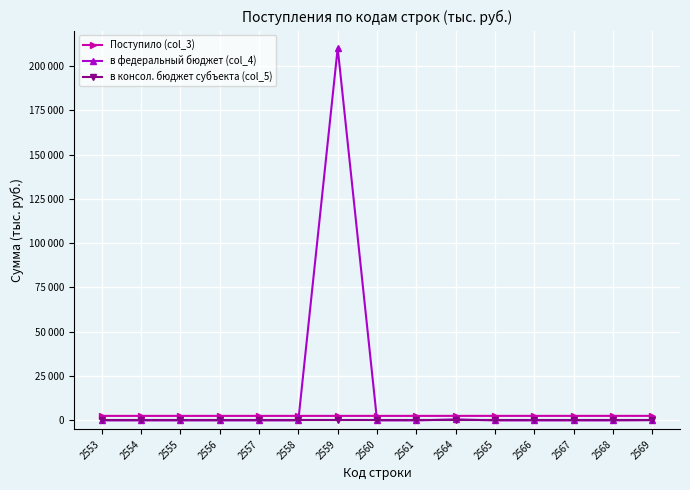

Reading left to right, list all the values displayed in this chart.

Поступило (col_3): 2553=2553	2554=2554	2555=2555	2556=2556	2557=2557	2558=2558	2559=2559	2560=2560	2561=2561	2564=2564	2565=2565	2566=2566	2567=2567	2568=2568	2569=2569
в федеральный бюджет (col_4): 2553=0	2554=0	2555=4	2556=0	2557=11	2558=0	2559=210108	2560=0	2561=2	2564=583	2565=0	2566=0	2567=0	2568=0	2569=133
в консол. бюджет субъекта (col_5): 2553=0	2554=0	2555=0	2556=0	2557=0	2558=0	2559=0	2560=0	2561=0	2564=0	2565=0	2566=0	2567=0	2568=0	2569=0